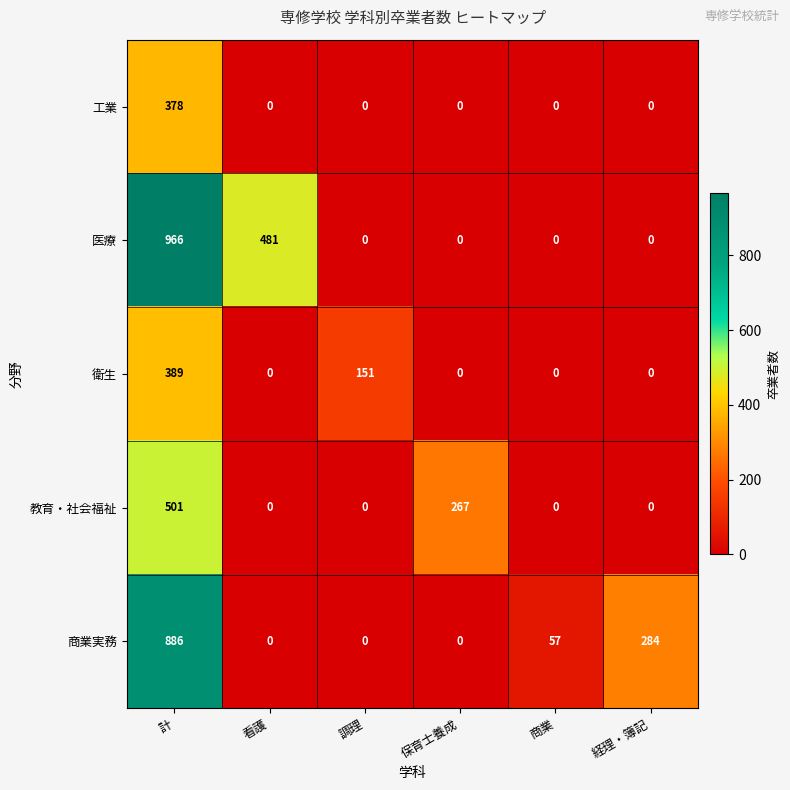

Where is 教育・社会福祉 nearest to the value 250?

保育士養成